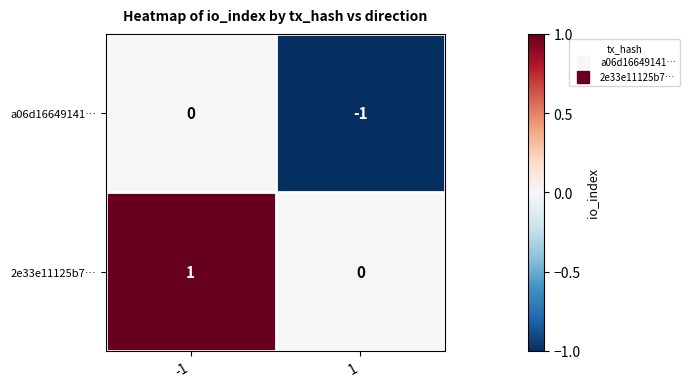

Reading left to right, transcribe all the data shown in this chart.

a06d16649141…: -1=0	1=-1
2e33e11125b7…: -1=1	1=0